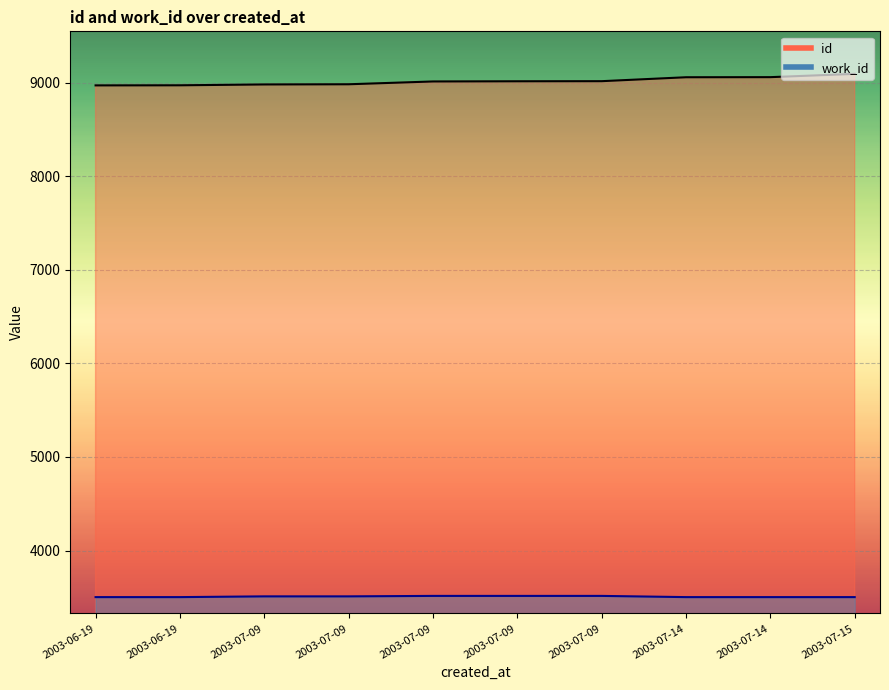

List the series in order of their peak value, highest first.

id, work_id